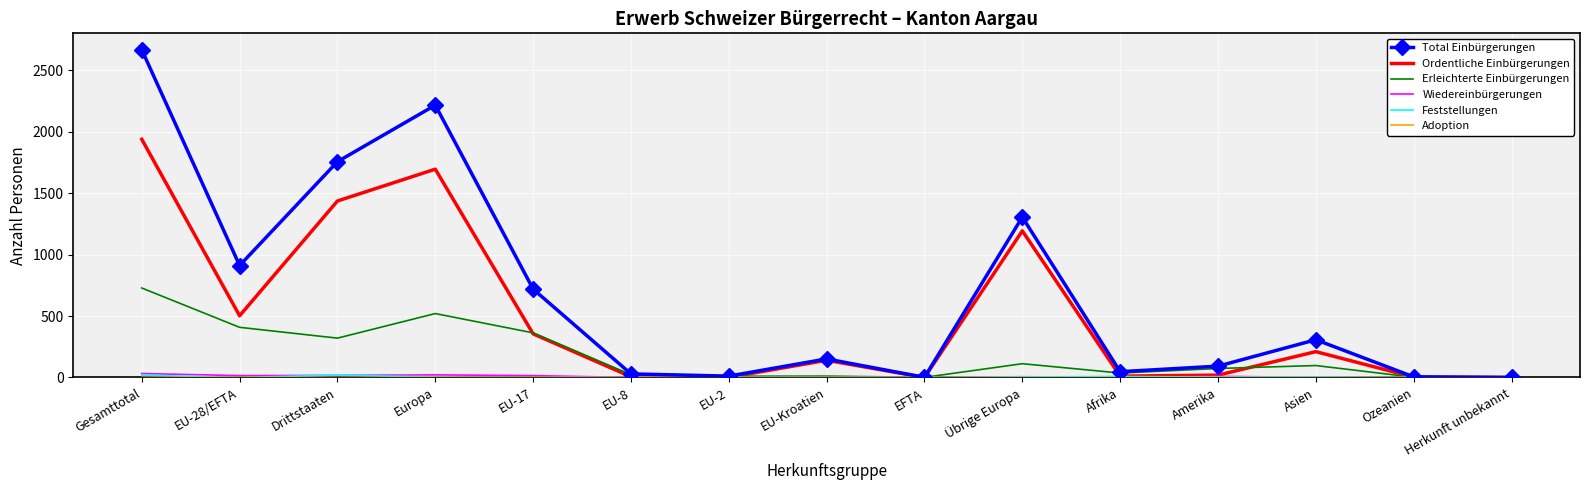

What is the maximum value shown in the chart?

2667